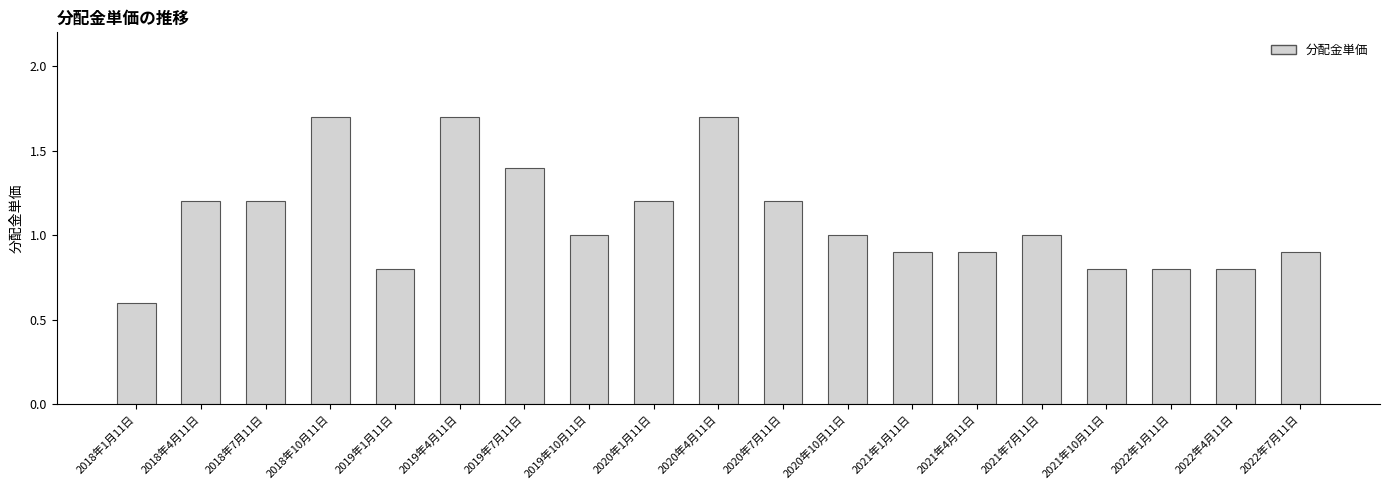

Is it true that the value at 2021年1月11日 is 0.9?

True